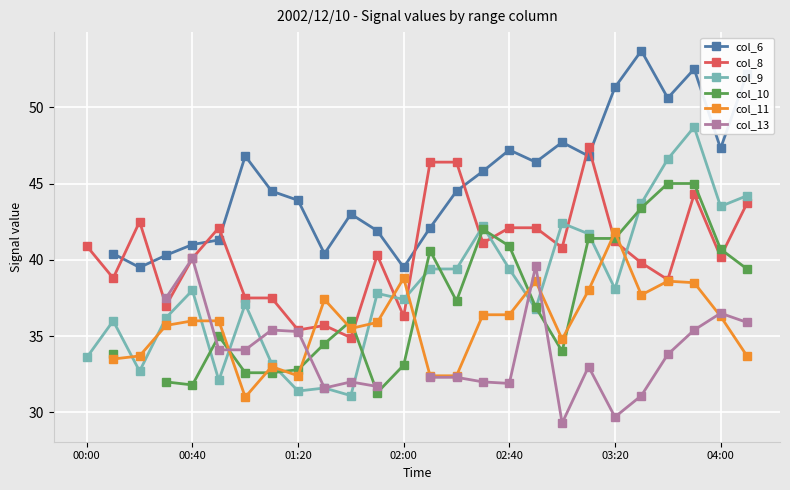

What is the lowest value of the col_9 series?

31.1